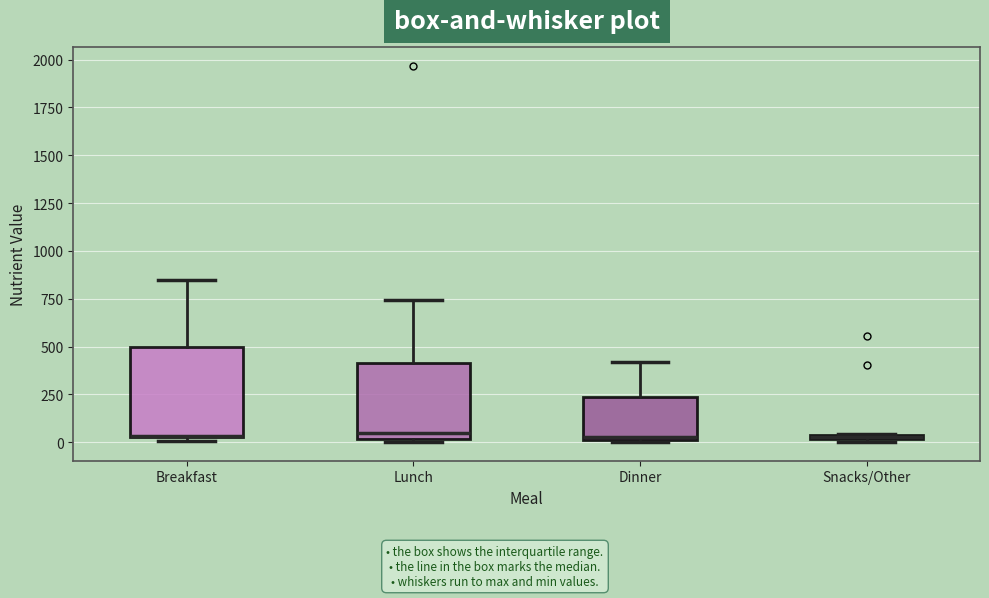

Which box is the tallest, from its lower edge to its upper edge?

Breakfast